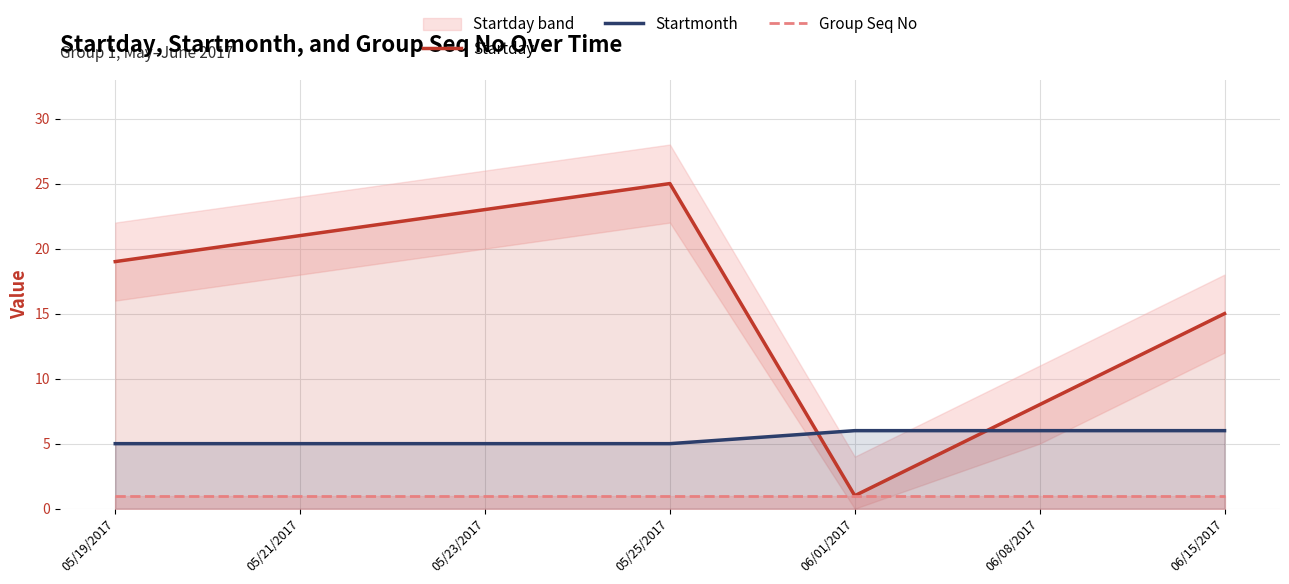

What is the spread (max minus min) of values at 05/21/2017?

20